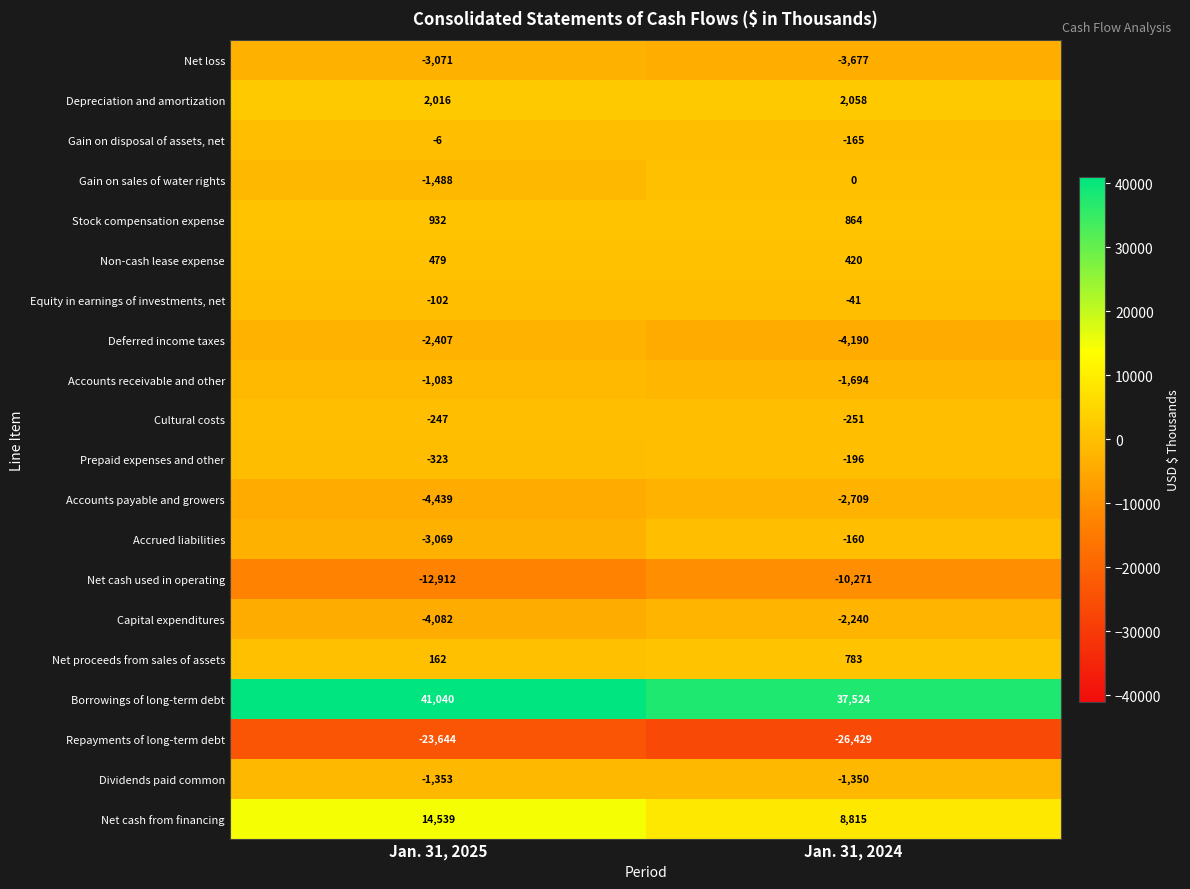

Rank the series by their maximum value, from lowest to highest.

Repayments of long-term debt, Net cash used in operating, Net loss, Accounts payable and growers, Deferred income taxes, Capital expenditures, Dividends paid common, Accounts receivable and other, Cultural costs, Prepaid expenses and other, Accrued liabilities, Equity in earnings of investments, net, Gain on disposal of assets, net, Gain on sales of water rights, Non-cash lease expense, Net proceeds from sales of assets, Stock compensation expense, Depreciation and amortization, Net cash from financing, Borrowings of long-term debt